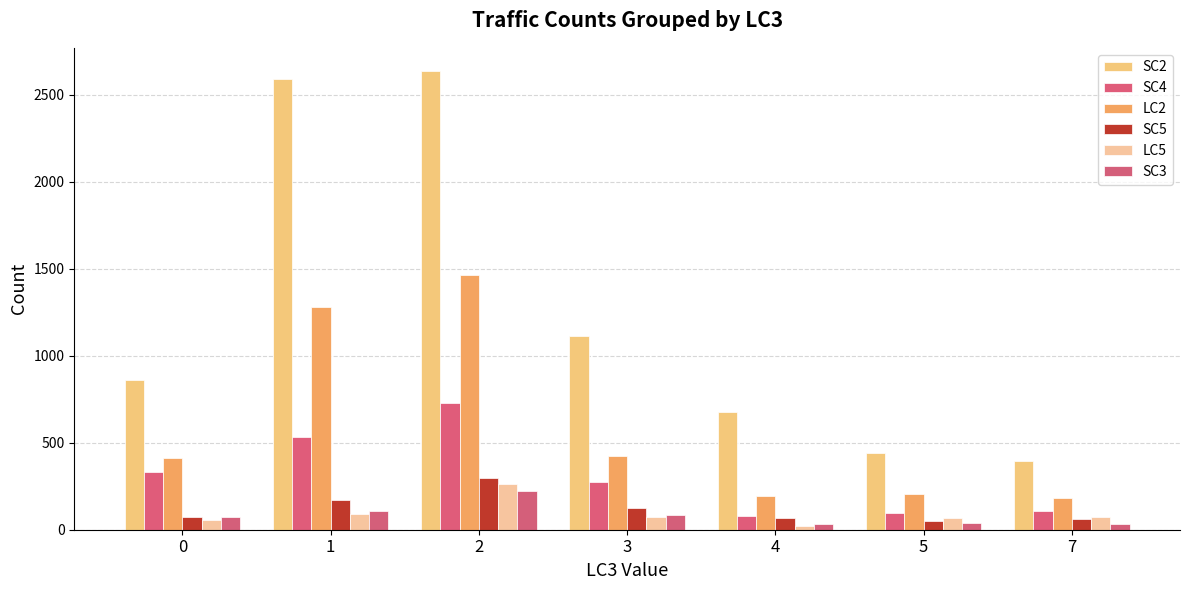

Reading left to right, transcribe all the data shown in this chart.

SC2: 0=860	1=2592	2=2639	3=1112	4=677	5=443	7=398
SC4: 0=334	1=535	2=731	3=275	4=78	5=99	7=109
LC2: 0=412	1=1283	2=1464	3=422	4=193	5=206	7=182
SC5: 0=73	1=172	2=299	3=127	4=65	5=51	7=61
LC5: 0=54	1=89	2=263	3=72	4=21	5=69	7=75
SC3: 0=71	1=109	2=223	3=85	4=35	5=39	7=35